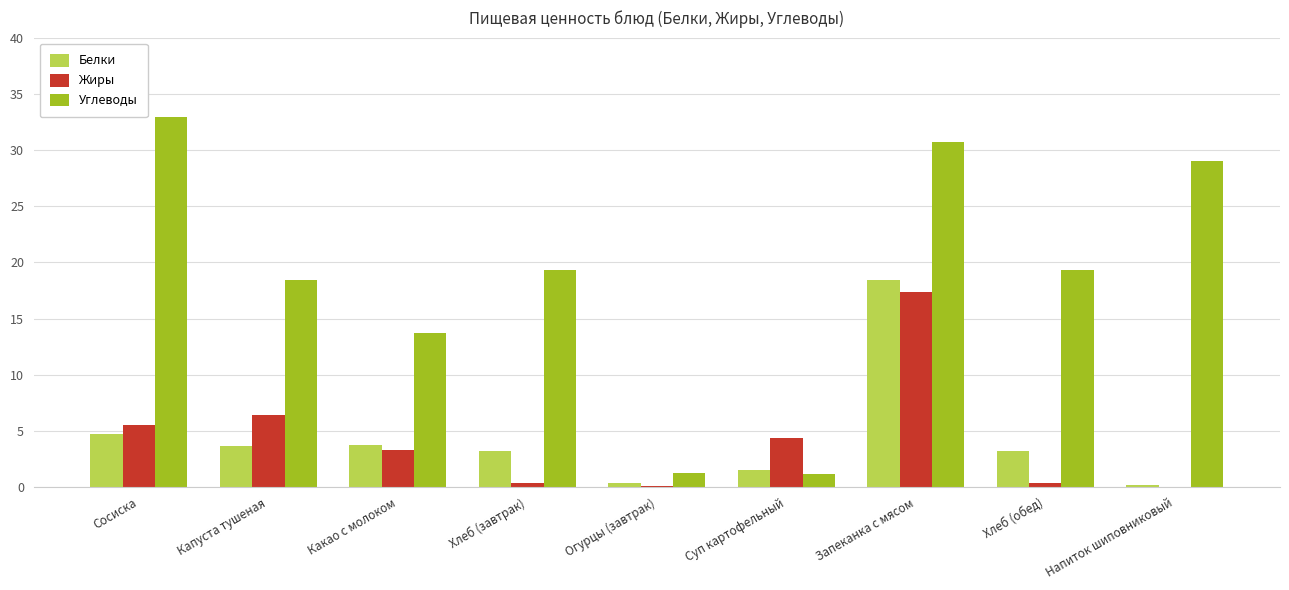

Between Хлеб (завтрак) and Суп картофельный, which series saw the biggest shift?

Углеводы